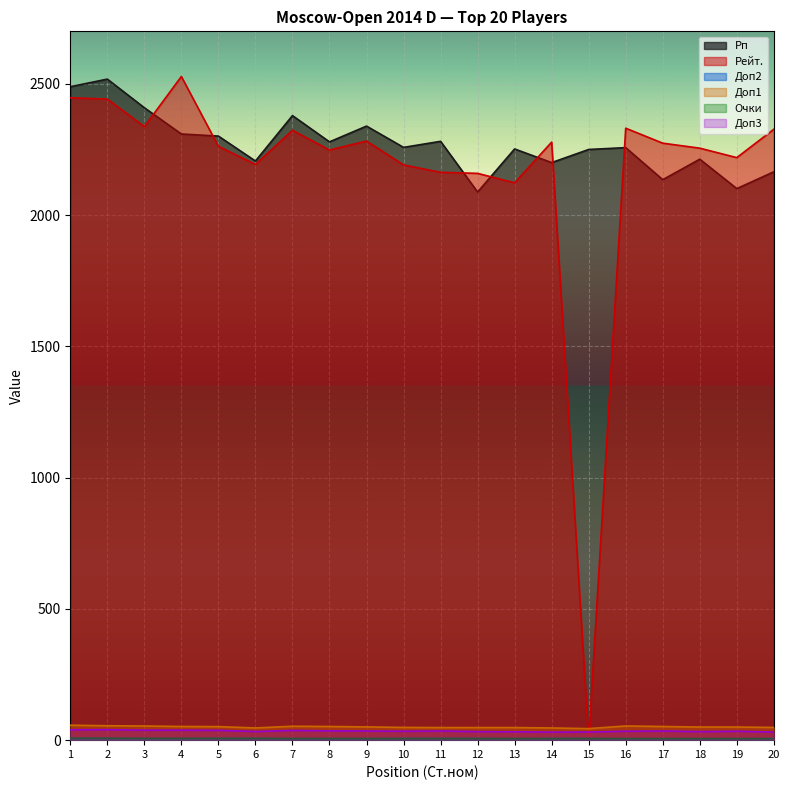

In Рейт., how many points are higher than both neighbors (excluding endpoints)?

5